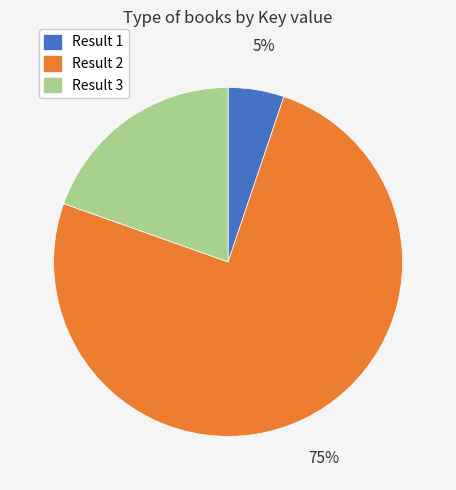

To the nearest percent, what is the difference between the largest and smallest slice percentages?

70%